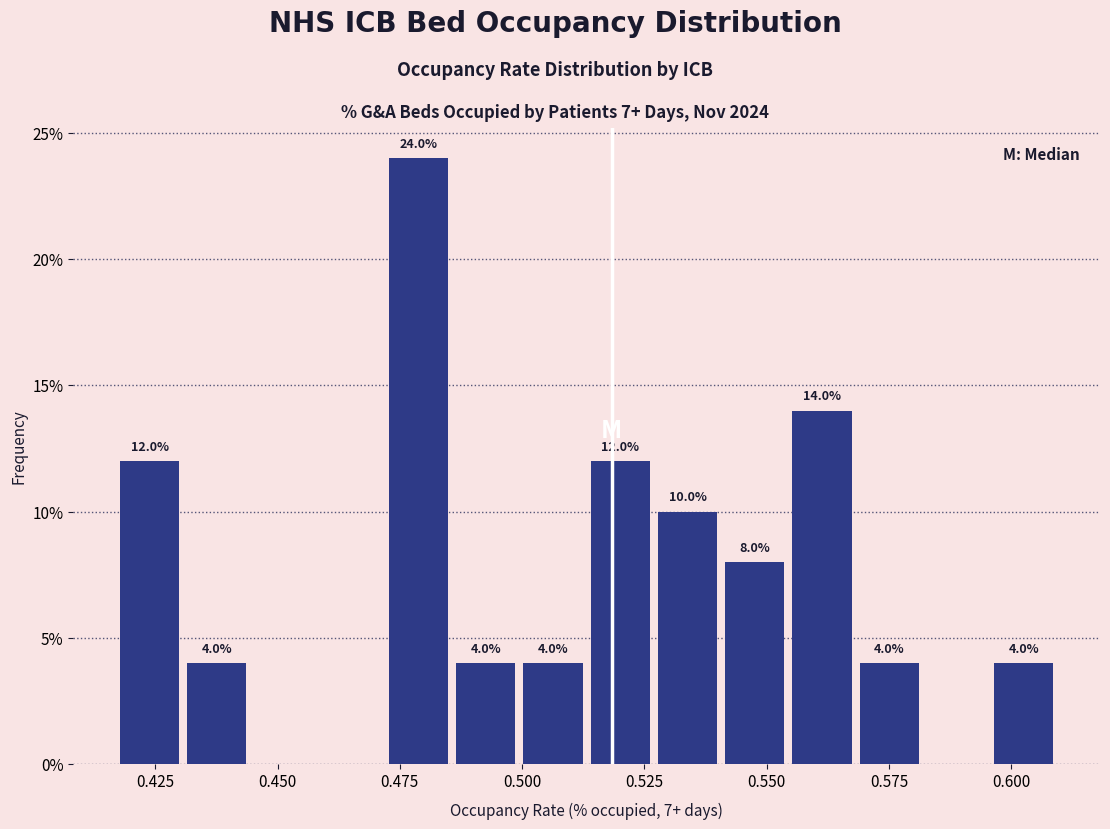

Around what value on the x-axis is the tallest bar? Give the approximate position of its centre, as read against the axis.

0.480